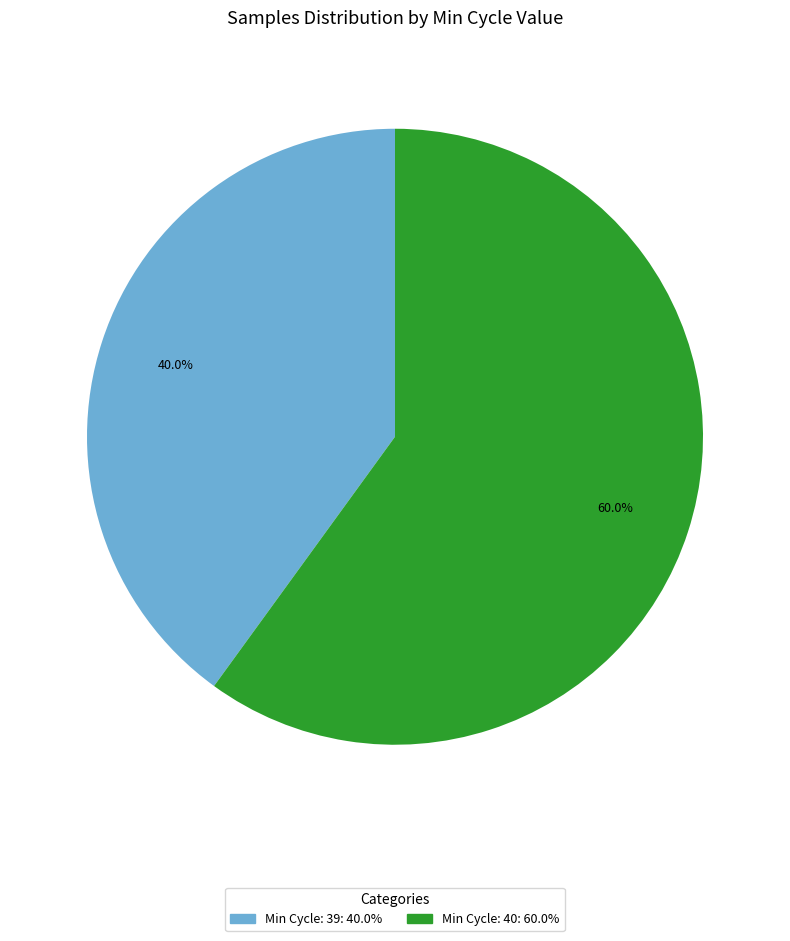

Is there any slice that represents more than half of the pie?

Yes